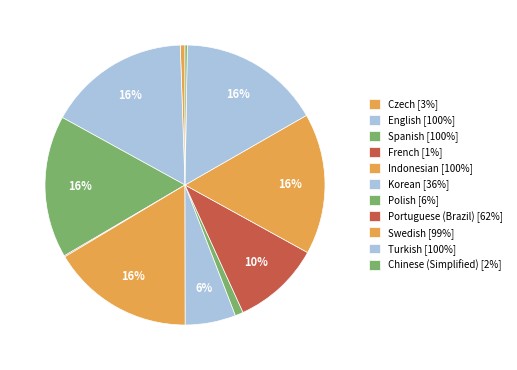

Is it true that Korean is 1% of the pie?

False